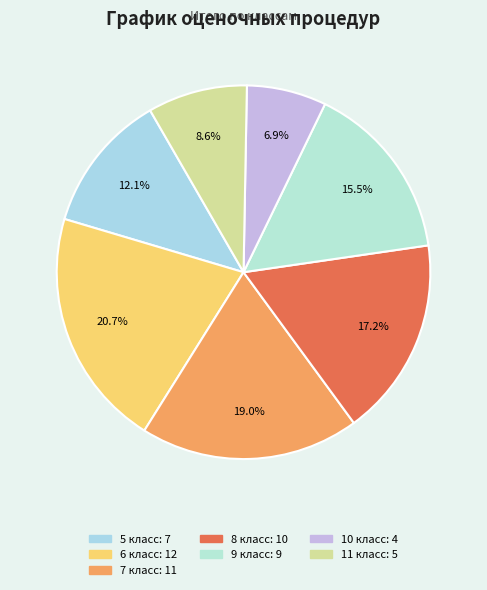

Rank the categories by value from highest to lowest.

6 класс, 7 класс, 8 класс, 9 класс, 5 класс, 11 класс, 10 класс